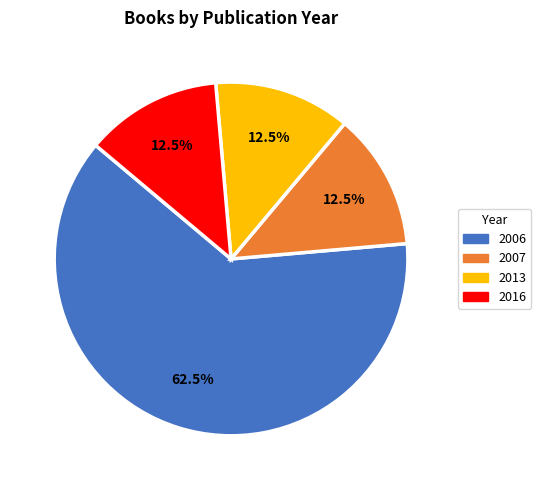

Which slice is the largest?

2006